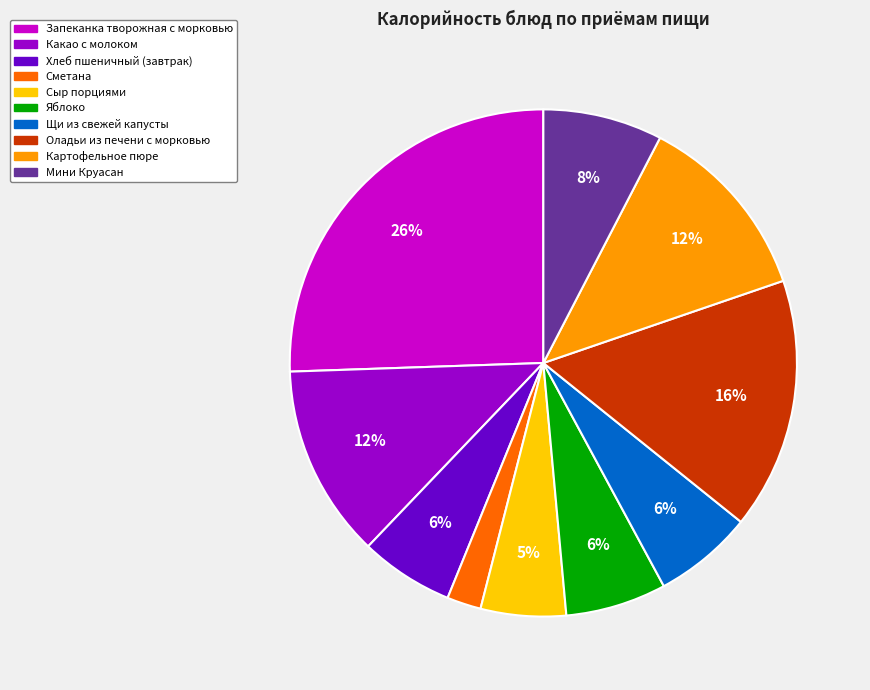

How many slices are in this pie chart?

10